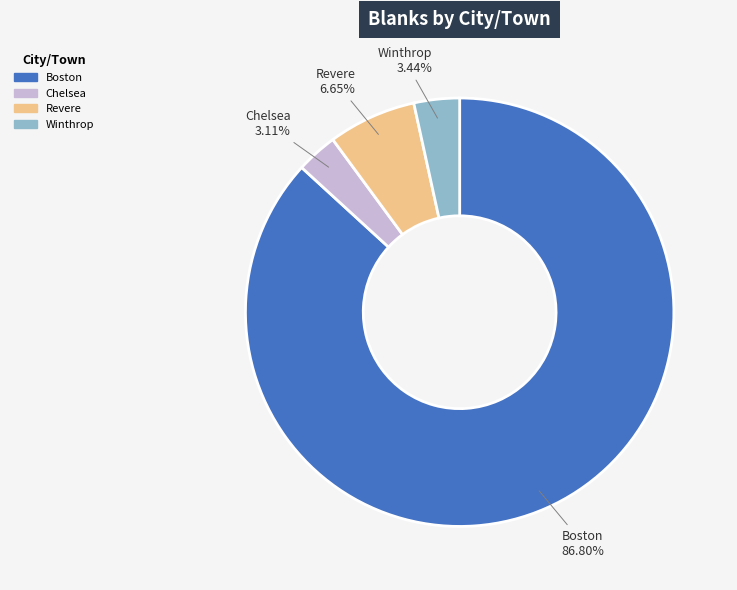

True or false: Chelsea accounts for 17% of the total.

False